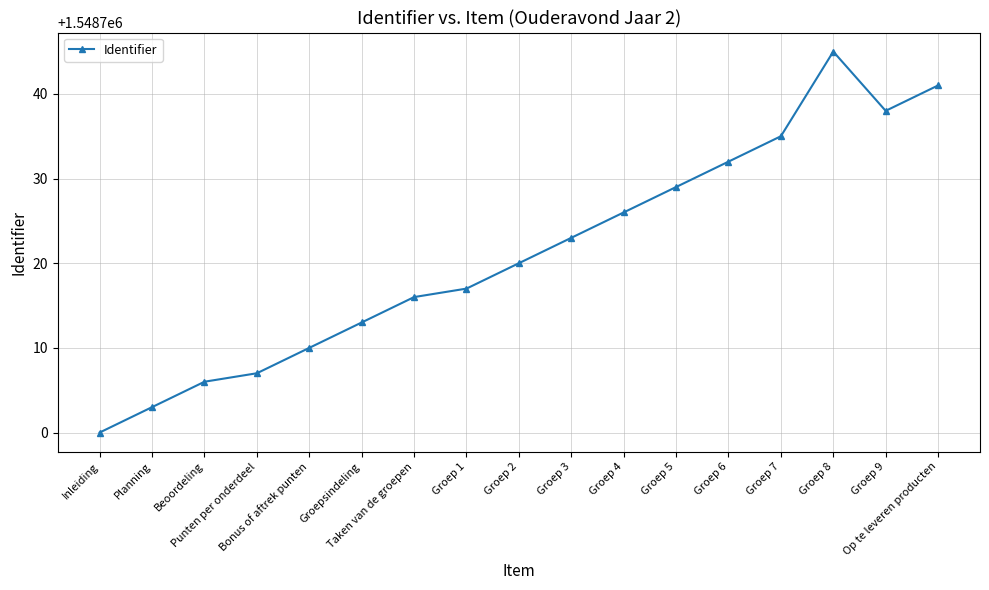

What is the sum of the values at Planning and Groep 9?

3097441